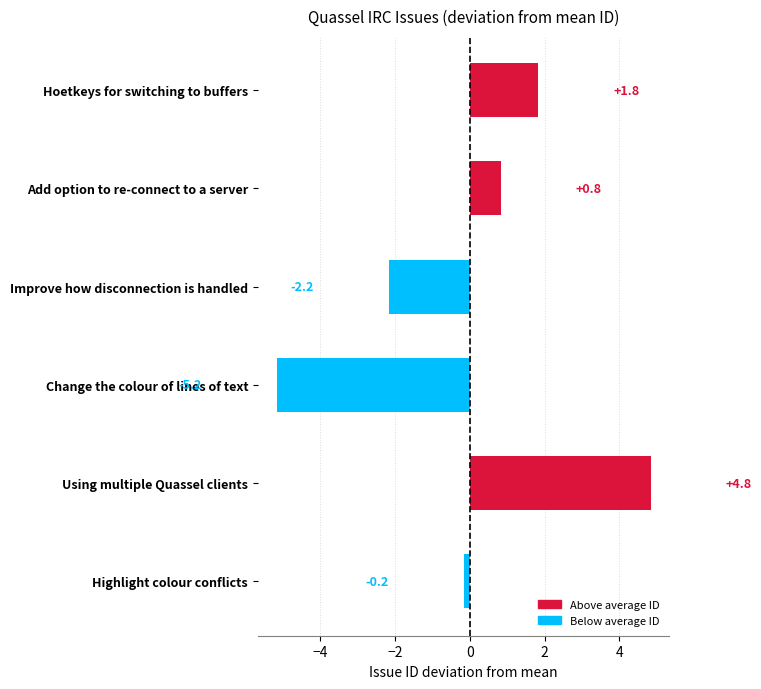

Where is the data nearest to the value 0?

Highlight colour conflicts